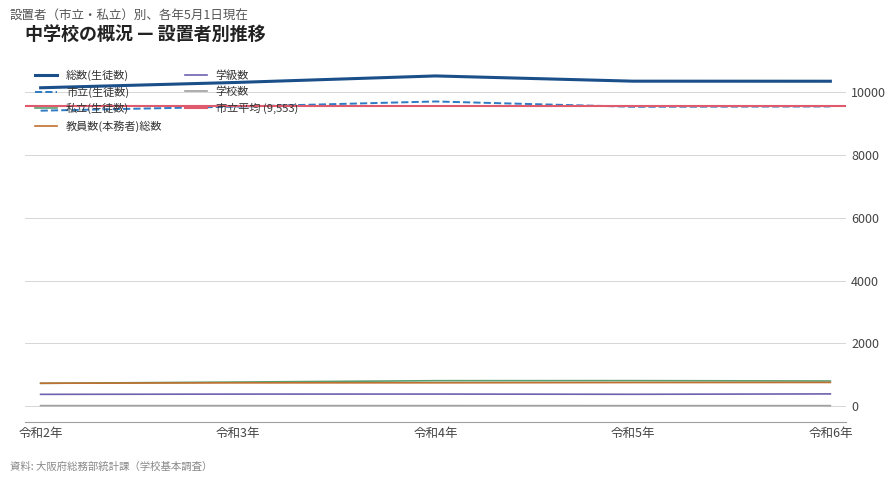

In 総数(生徒数), how many points are higher than both neighbors (excluding endpoints)?

1